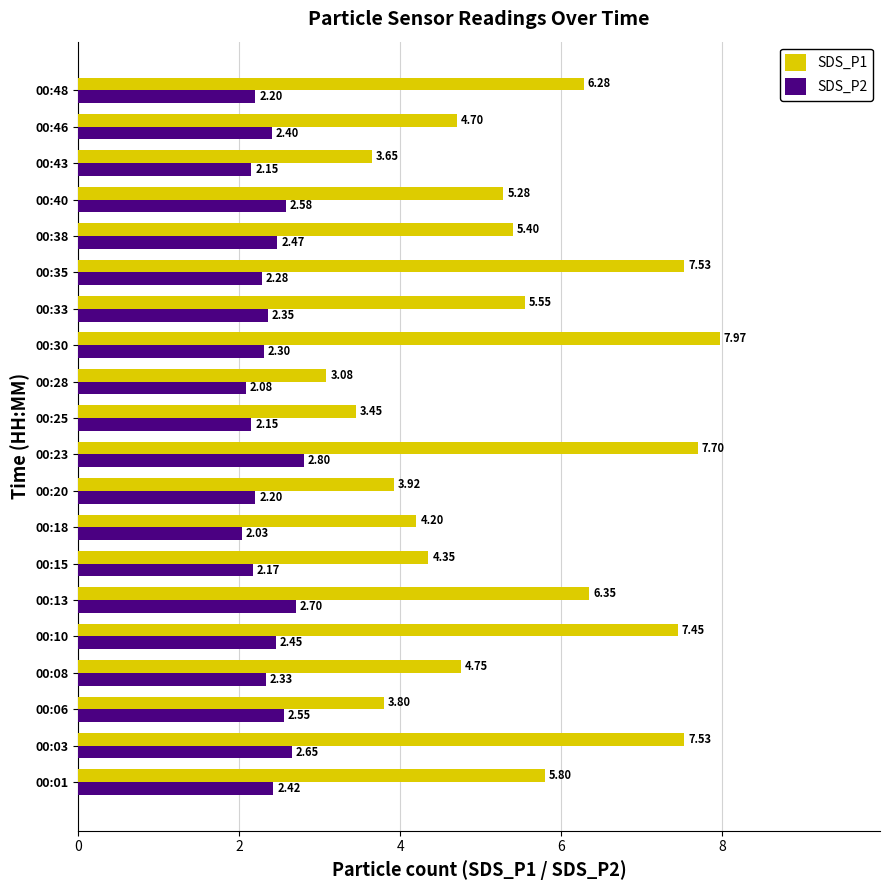

Rank the series by their maximum value, from lowest to highest.

SDS_P2, SDS_P1